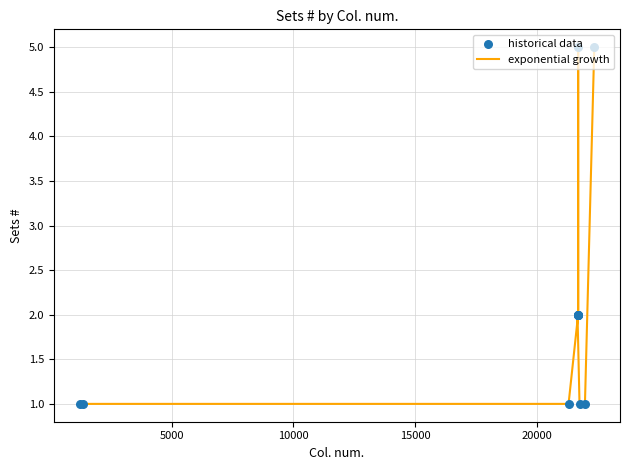

Is the value of historical data at 9 greater than the value of exponential growth at 25000?

No